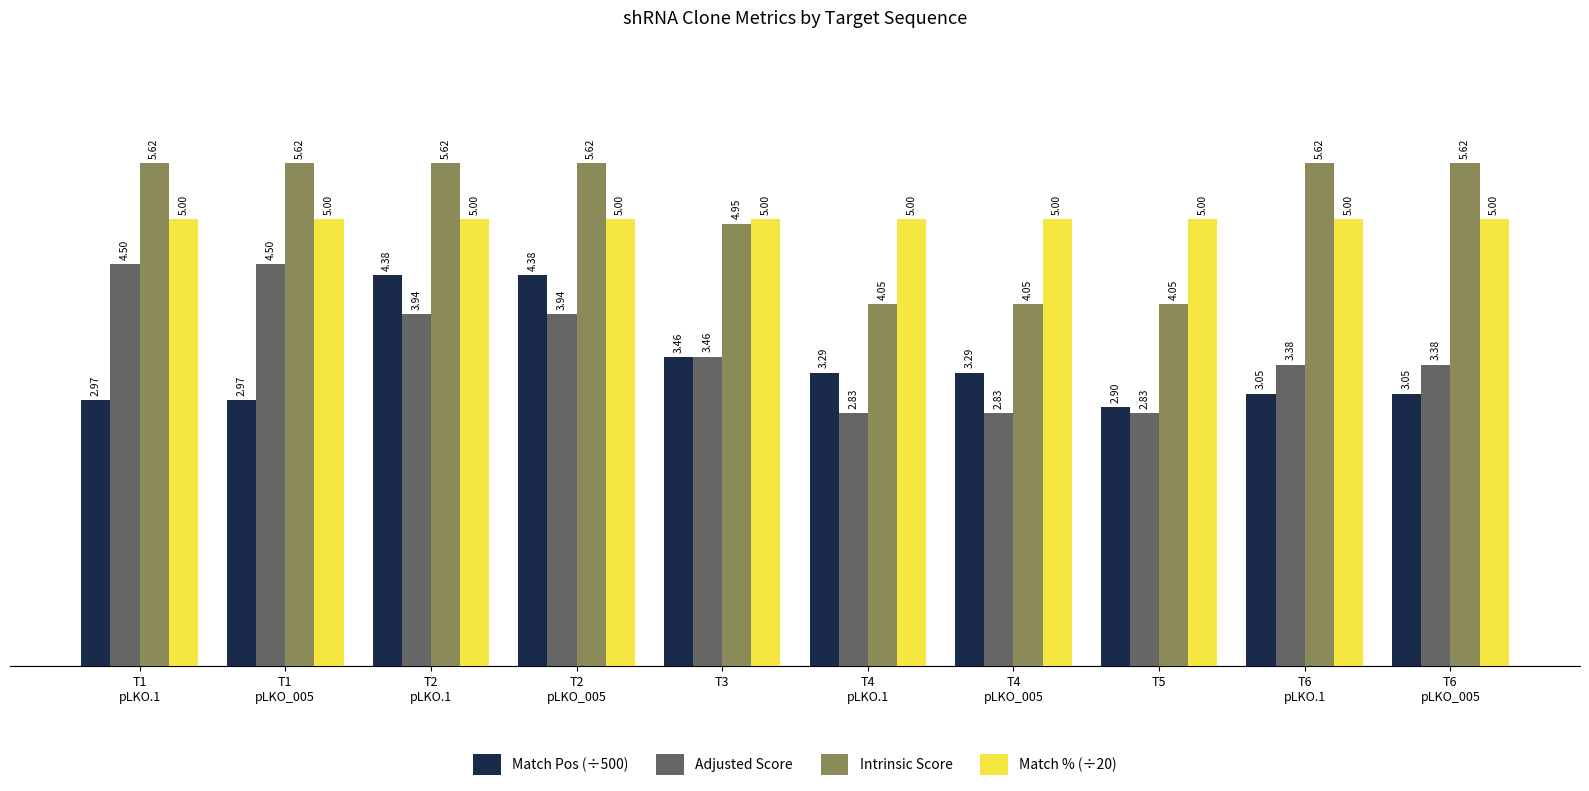

At which label does Intrinsic Score first exceed 5?

T1
pLKO.1